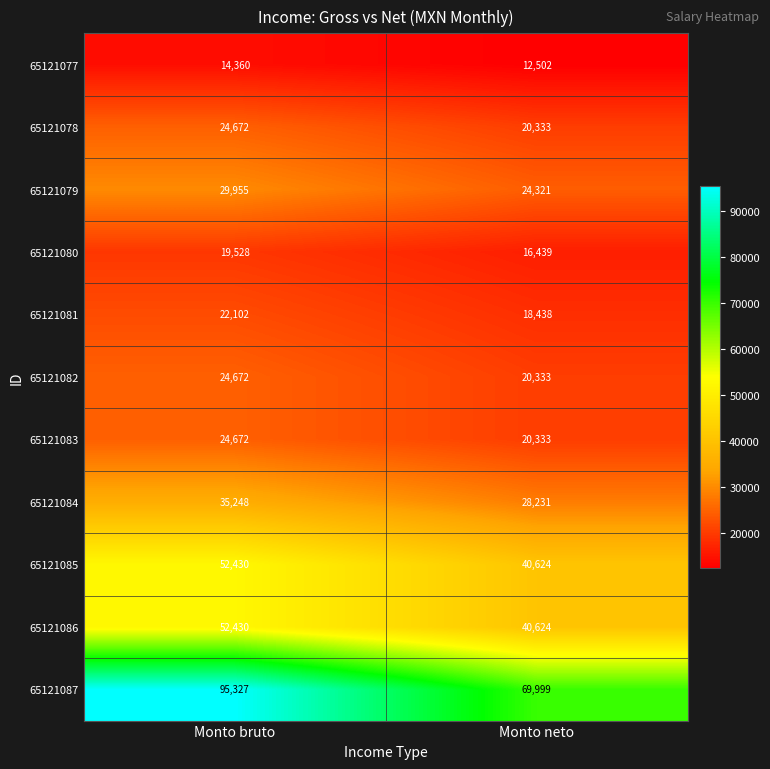

What is the sum of the 65121078 values at Monto neto and Monto bruto?

45005